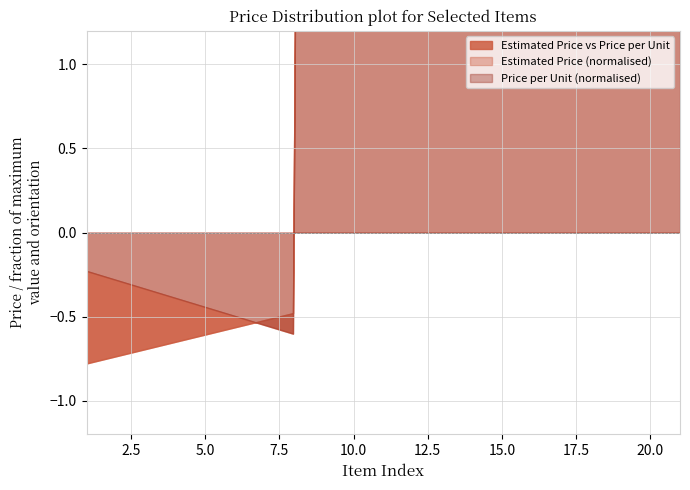

How many distinct data groups are displayed?

3